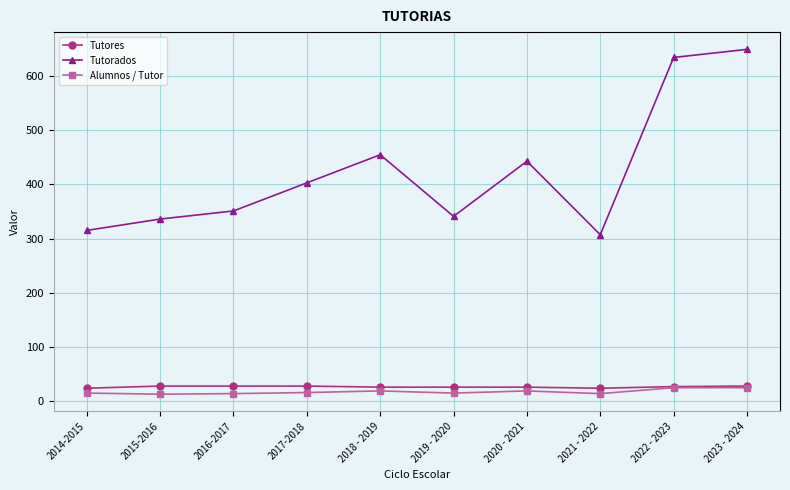

True or false: Tutores and Tutorados intersect in this chart.

False